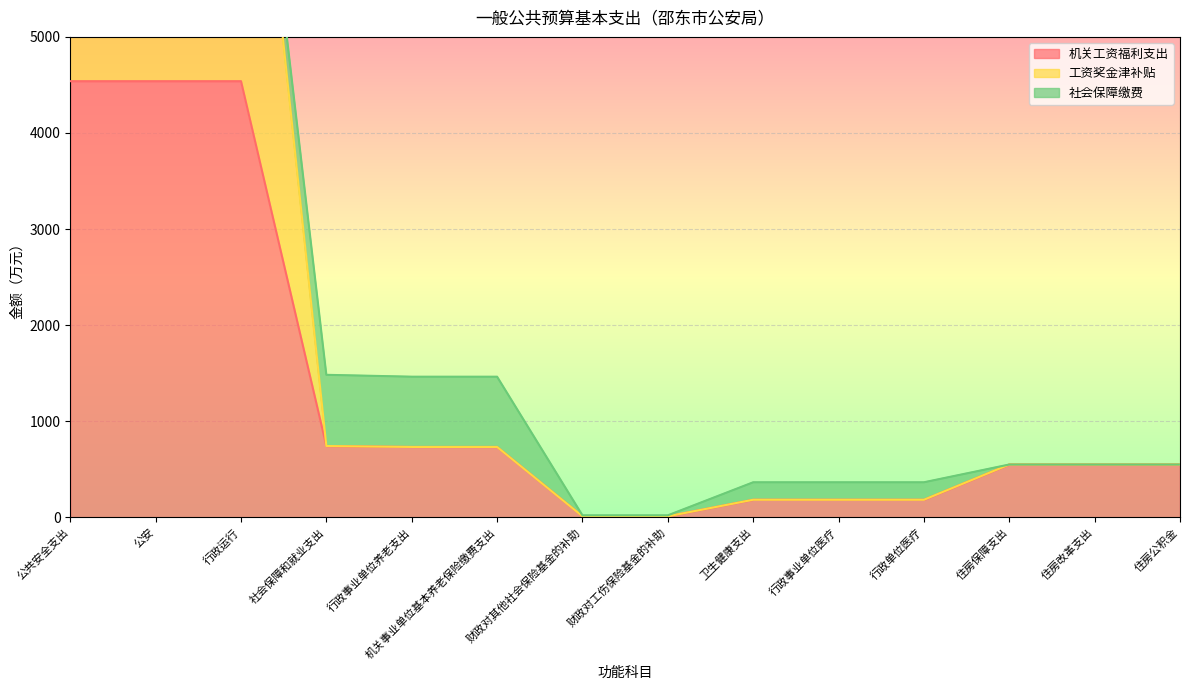

Between 行政单位医疗 and 住房保障支出, which series saw the biggest shift?

机关工资福利支出